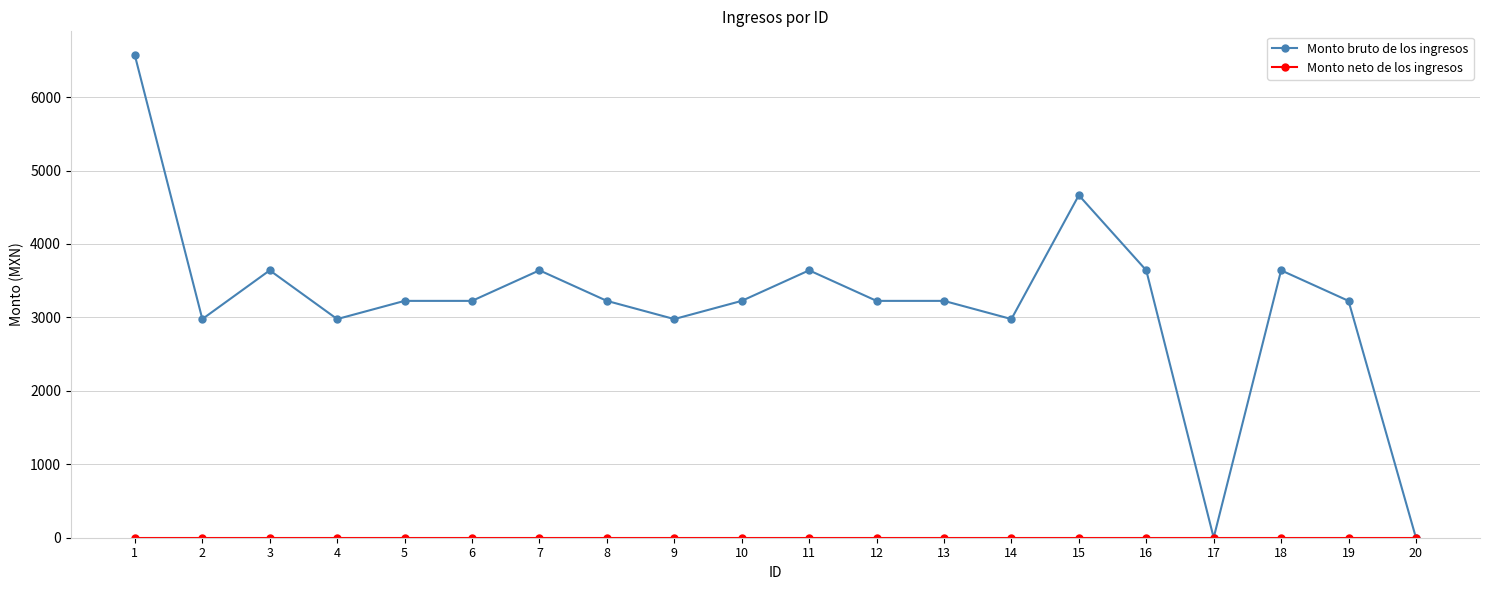

Which series has the largest total across all categories?

Monto bruto de los ingresos